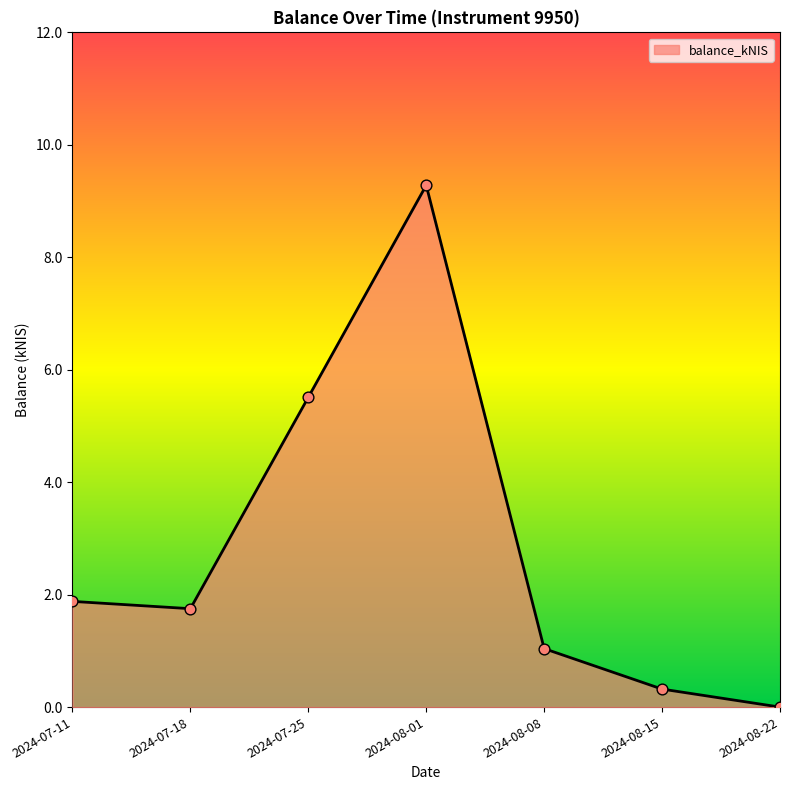

Which has a higher value, 2024-08-01 or 2024-07-11?

2024-08-01